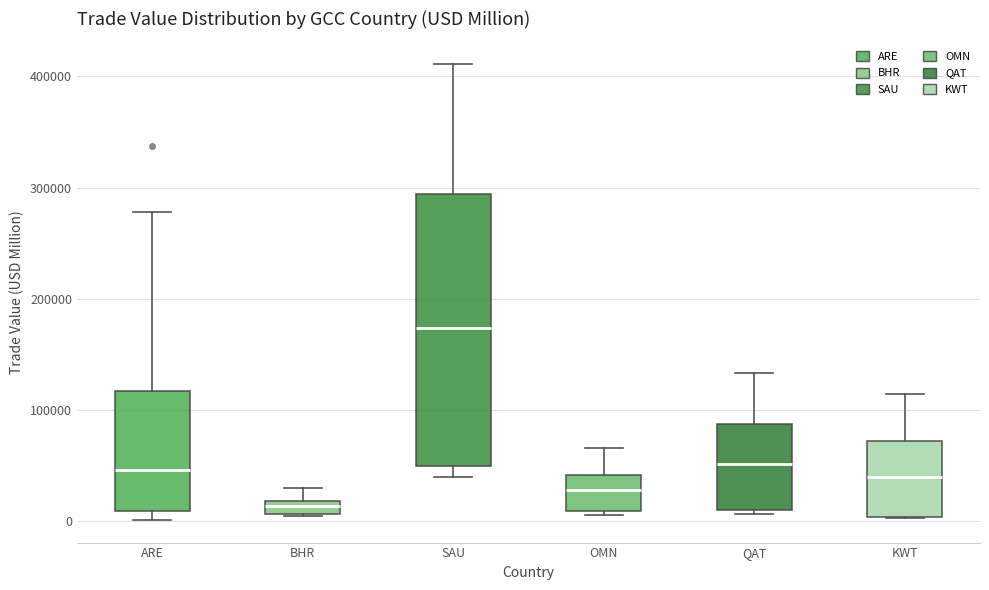

Which box has the highest median line?

SAU